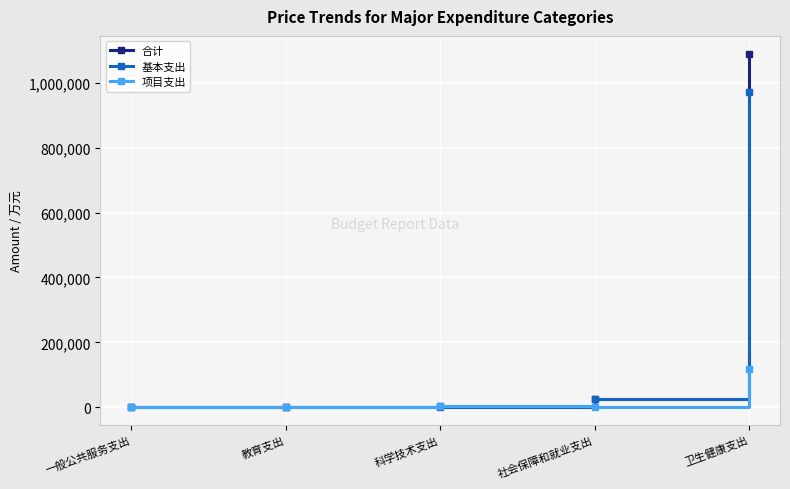

Count the number of categories in the chart.

5